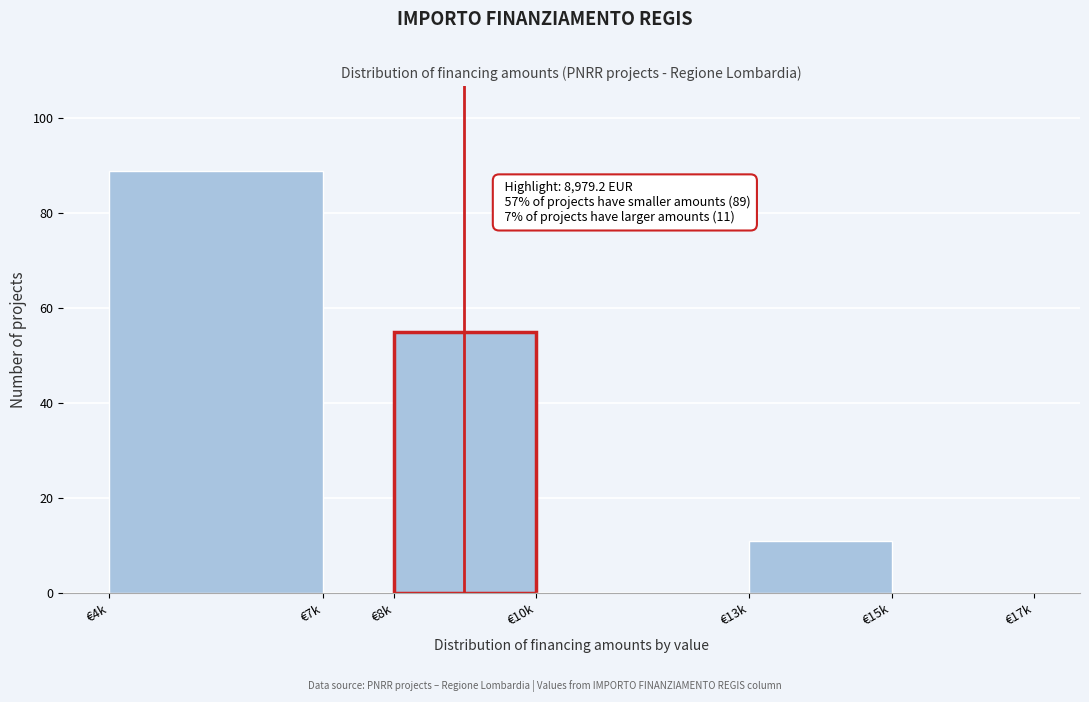

Reading right to left, transcribe all the data shown in this chart.

€15k=0	€13k=11	€10k=0	€8k=55	€7k=0	€4k=89